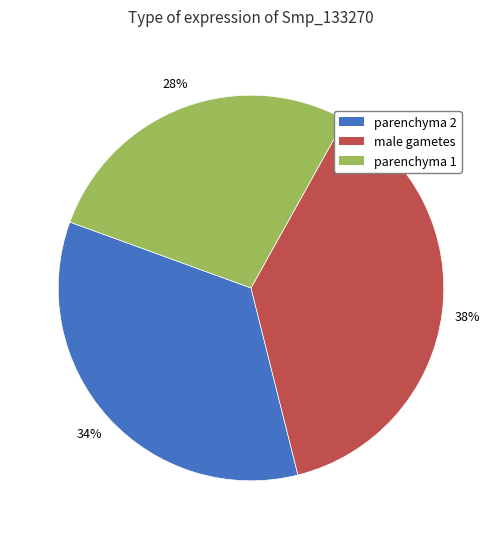

True or false: parenchyma 1 accounts for 28% of the total.

True